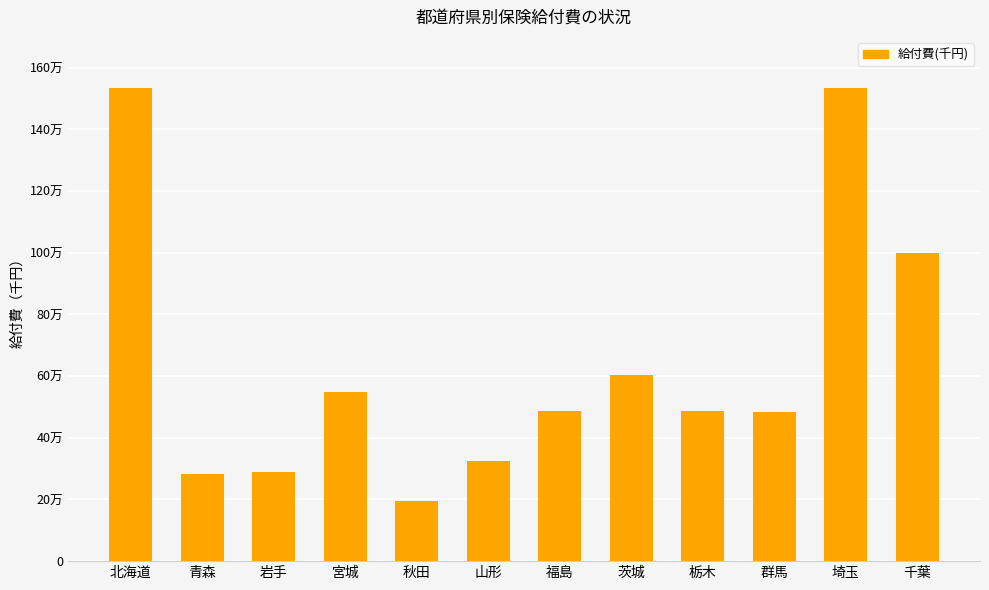

Are the bars horizontal?

No